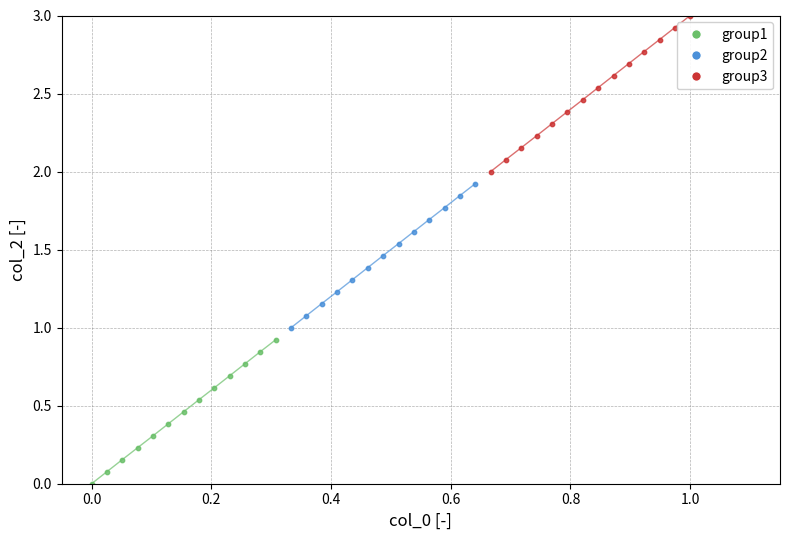

Which series has the largest Y range (max minus min)?

group3